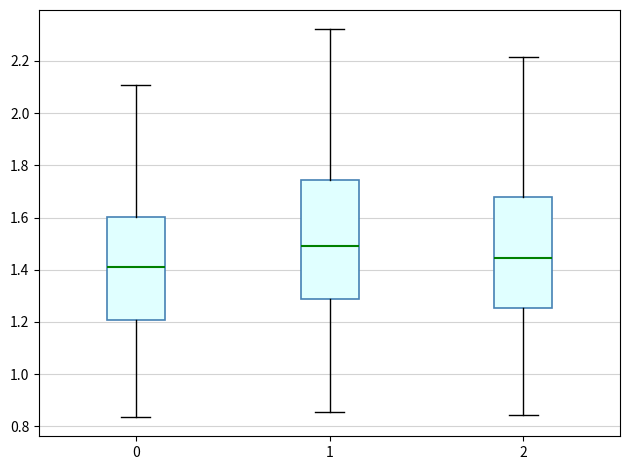

Where does the upper whisker of the box at x = 1 end on the y-axis? The values are not printed on the chart, so give them approximately, as read against the axis.

2.32